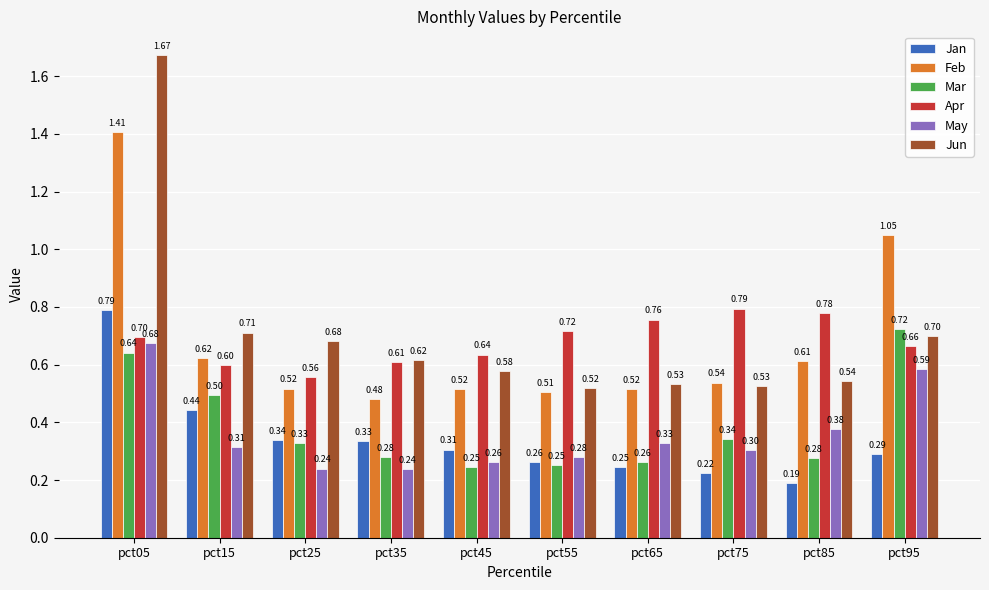

Rank the series at pct55 from lowest to highest value.

Mar, Jan, May, Feb, Jun, Apr